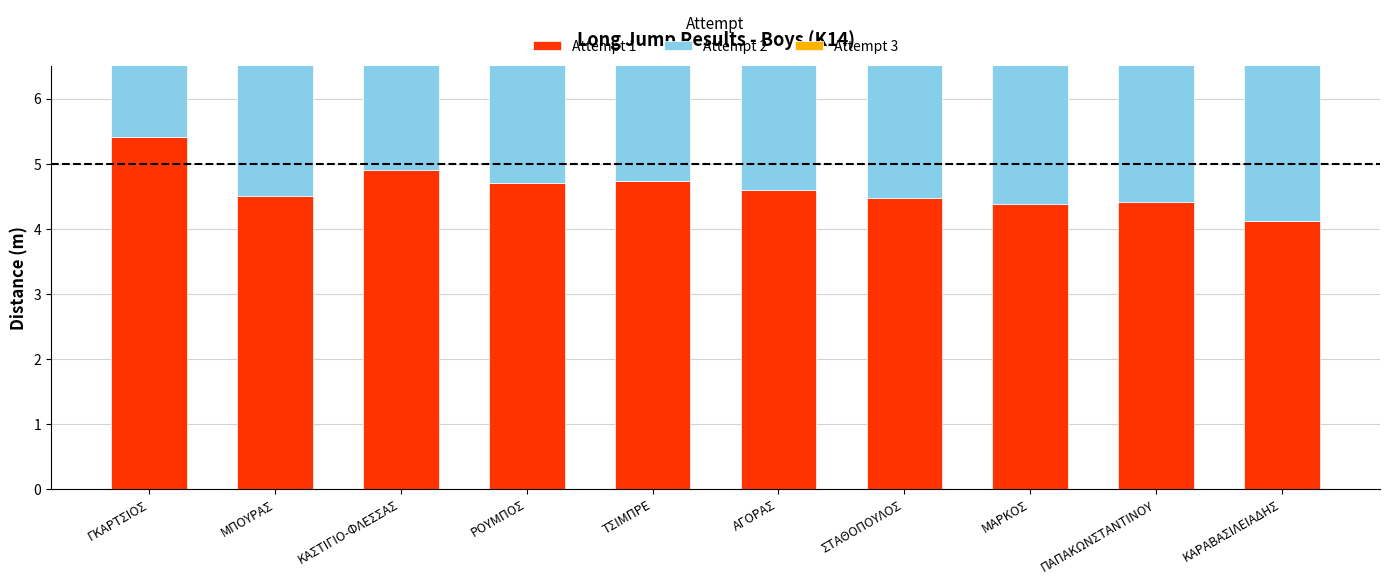

Are the bars horizontal?

No